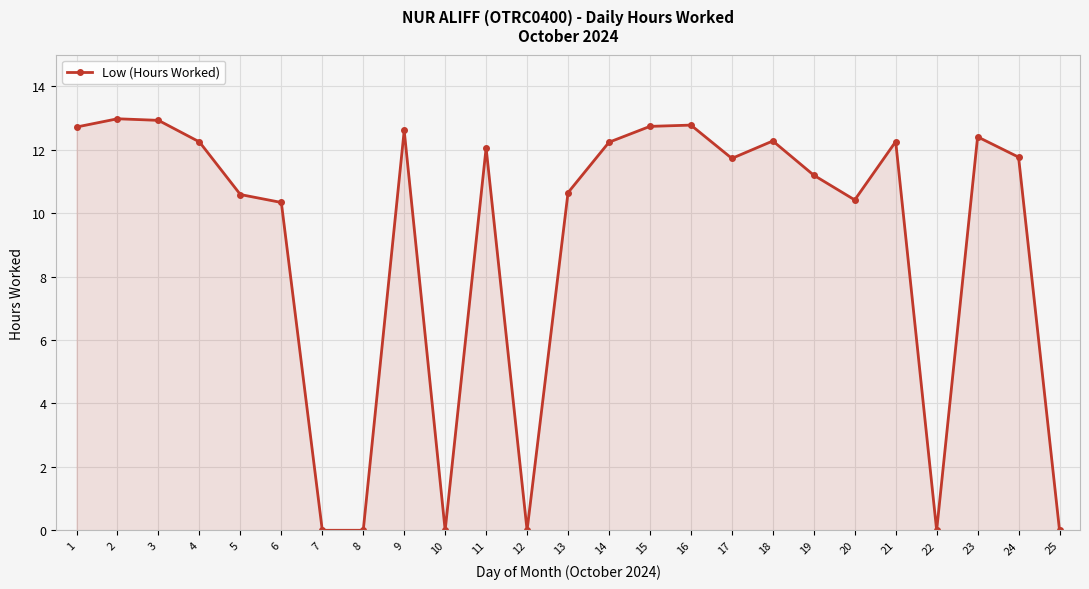

What is the maximum value shown in the chart?

13.0